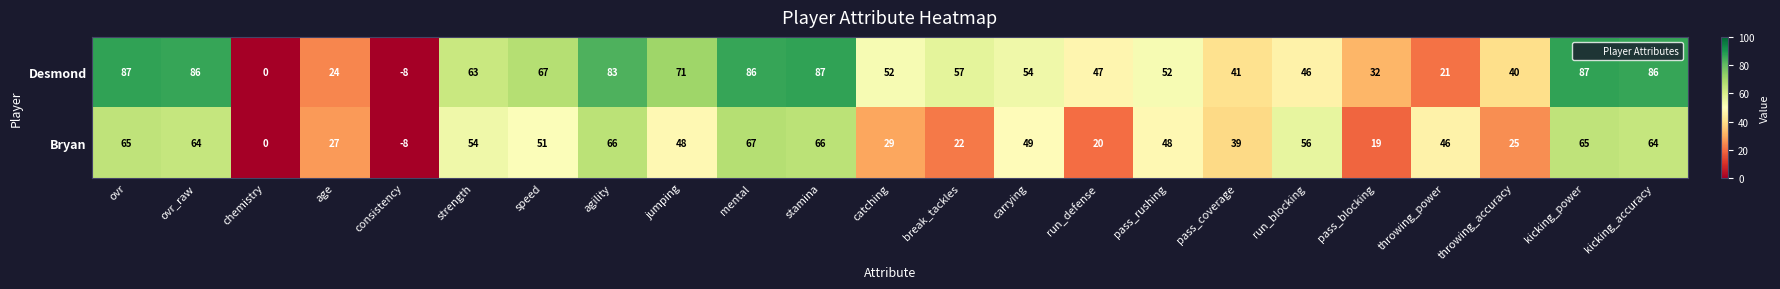

What is the total value across all series at ovr?

152